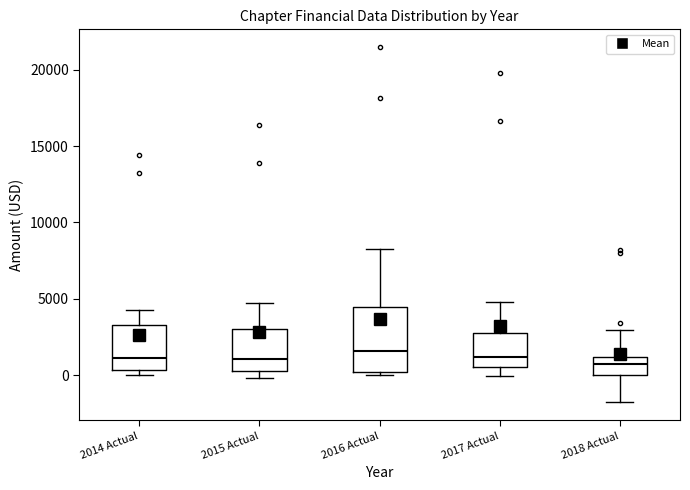

Reading left to right, read every box against the y-axis: the position of its median line, the range the box covers, and the ends of its whiskers. The values are not printed on the chart, so give them approximately, as read against the axis.

2014 Actual: median 1000, box 500 to 3500, whiskers 0 to 4500
2015 Actual: median 1000, box 500 to 3000, whiskers 0 to 4500
2016 Actual: median 1500, box 0 to 4500, whiskers 0 (just below the box's lower edge) to 8500
2017 Actual: median 1000, box 500 to 3000, whiskers 0 to 5000
2018 Actual: median 1000 (inside the box), box 0 to 1000, whiskers -2000 to 3000